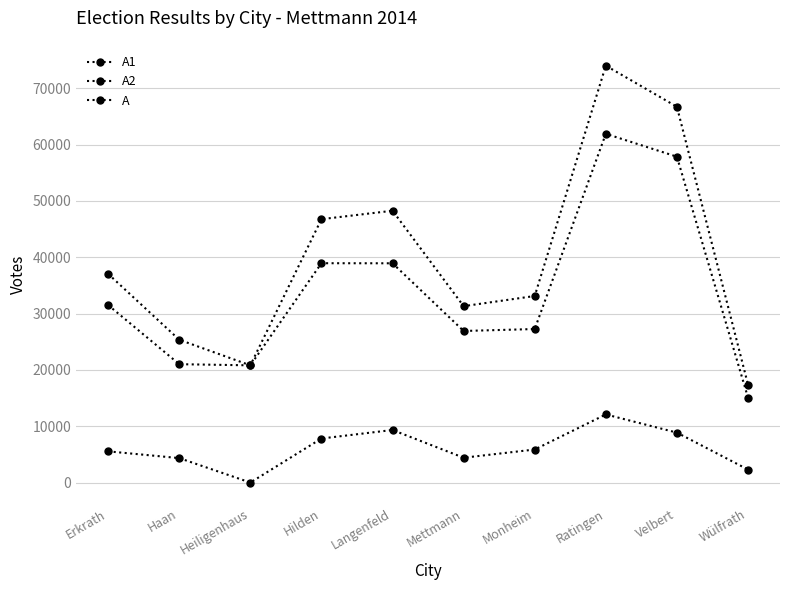

Rank the series at Erkrath from highest to lowest value.

A, A1, A2